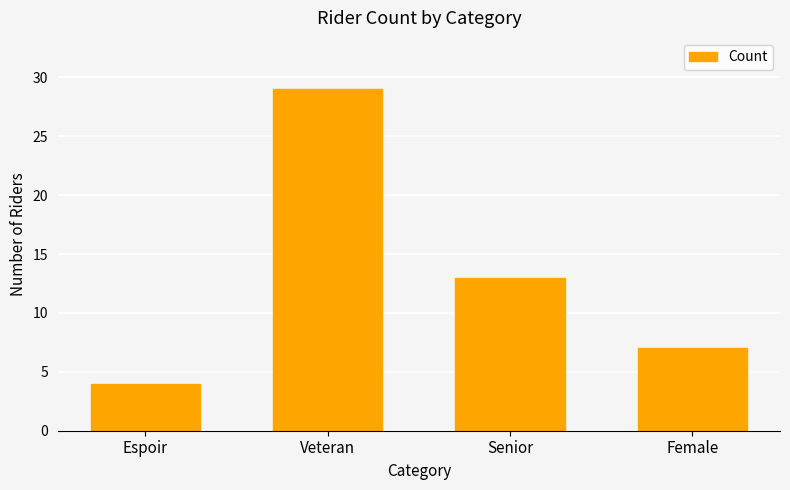

What is the sum of all values?

53